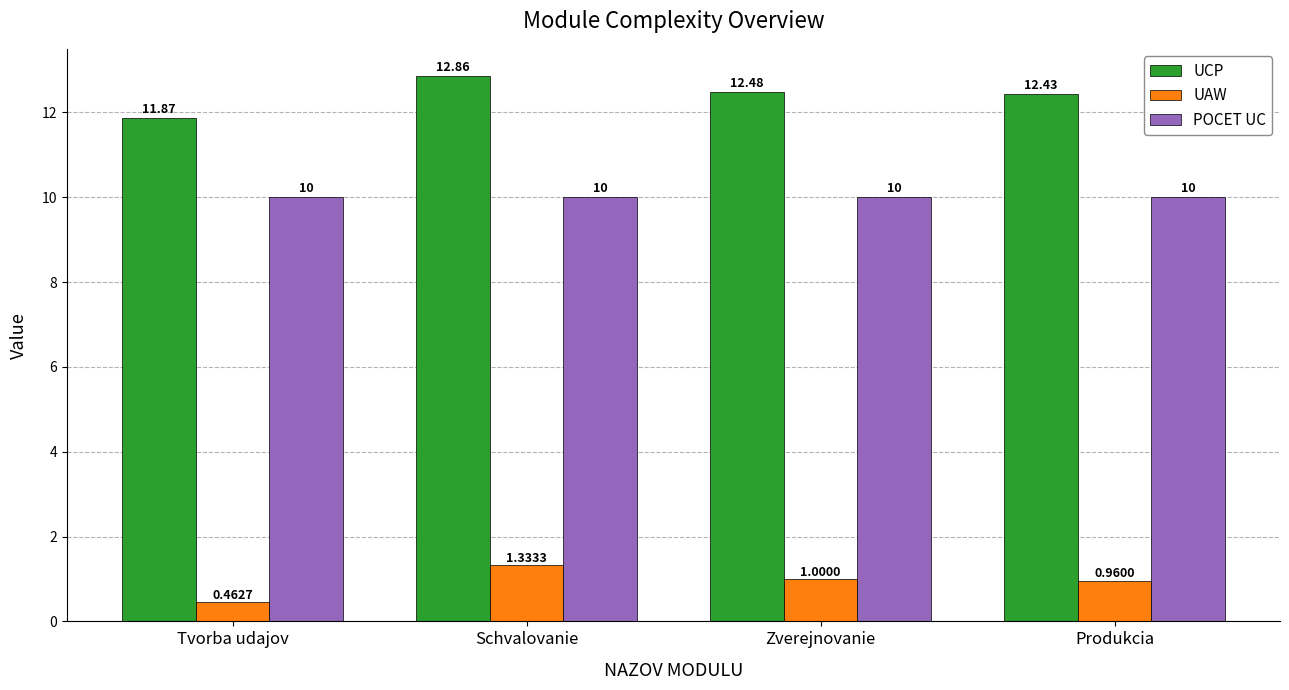

Which category has the lowest value in the UCP series?

Tvorba udajov